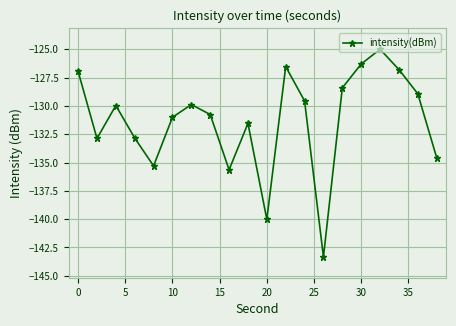

What is the value of the 10th point from the left?

-131.5